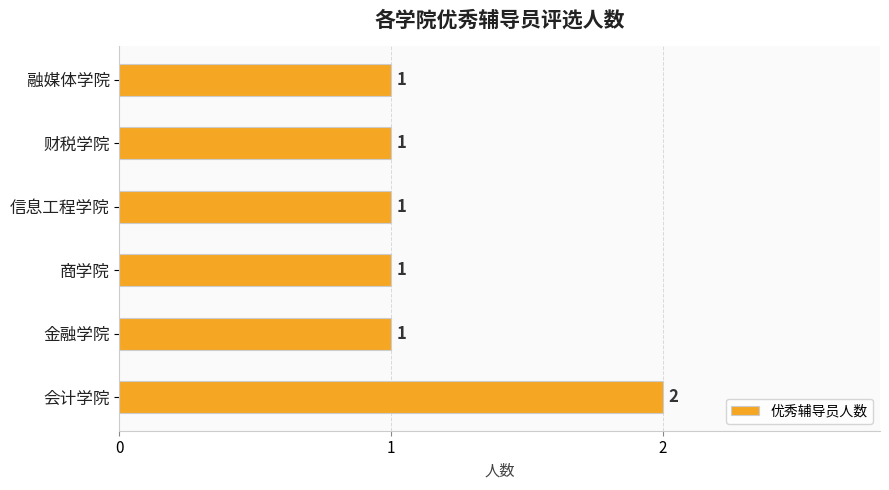

What is the sum of all values?

7